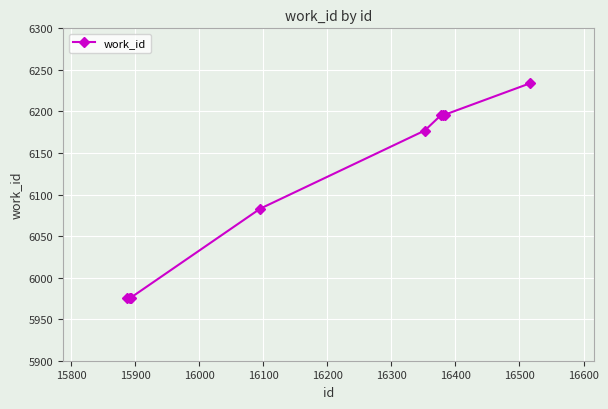

What is the value of the 4th point from the left?

5976